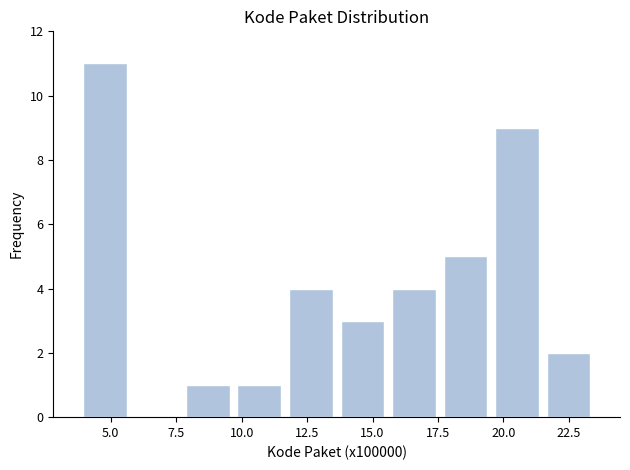

Read against the x-axis, roughly where is the centre of the tallest bar?

5.0